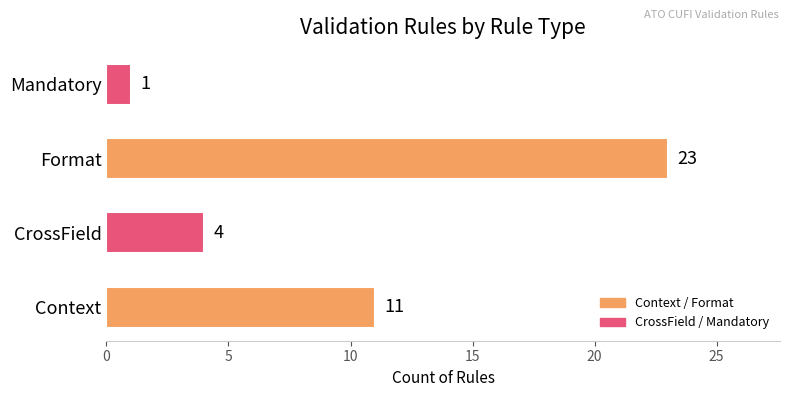

List the labels in order of value, largest first.

Format, Context, CrossField, Mandatory